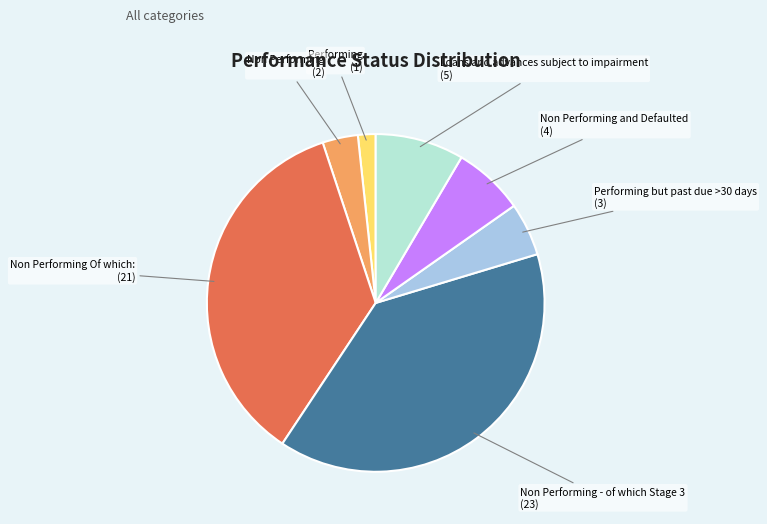

Is there a majority slice in this chart?

No